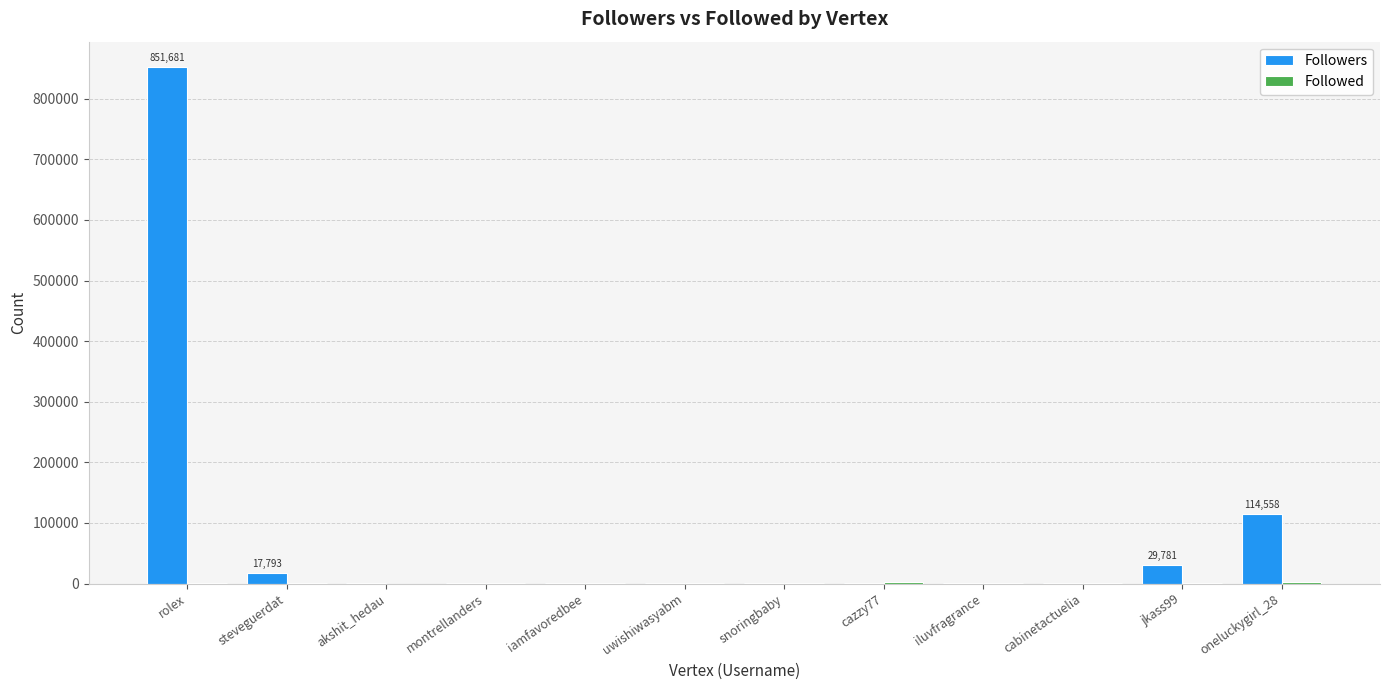

Which series has the largest total across all categories?

Followers